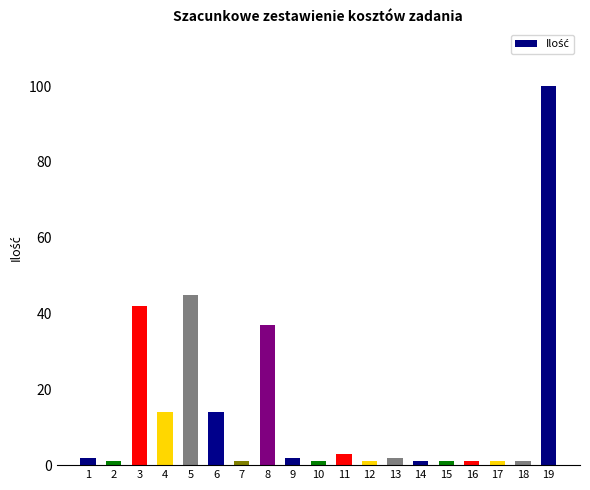

What is the sum of all values?

270